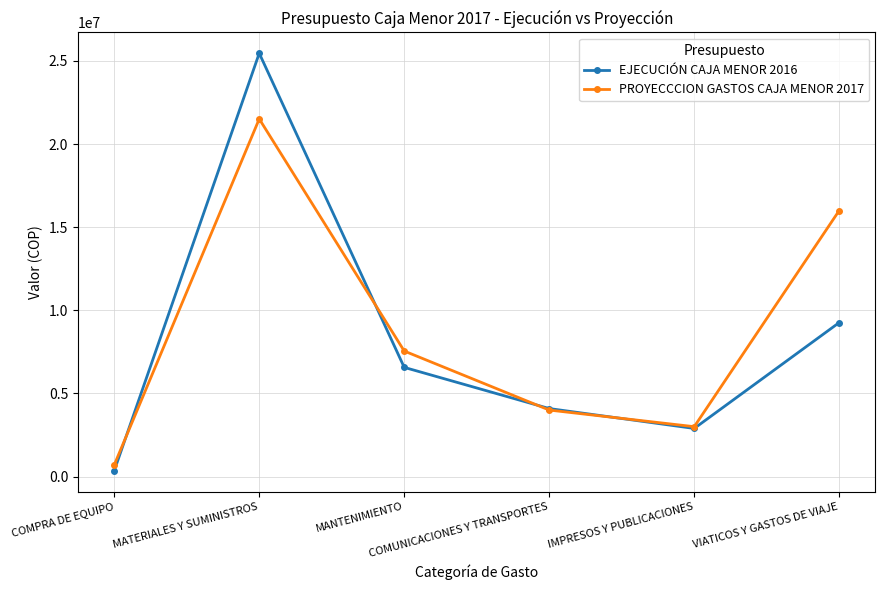

What are all the series names shown in the legend?

EJECUCIÓN CAJA MENOR 2016, PROYECCCION GASTOS CAJA MENOR 2017